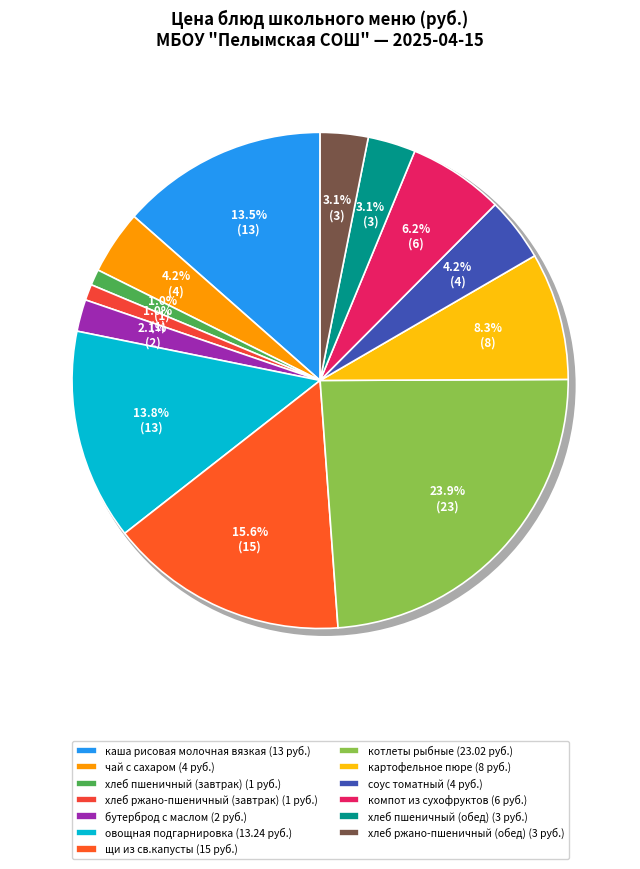

To the nearest percent, what is the difference between the хлеб ржано-пшеничный (завтрак) and картофельное пюре slice percentages?

7%